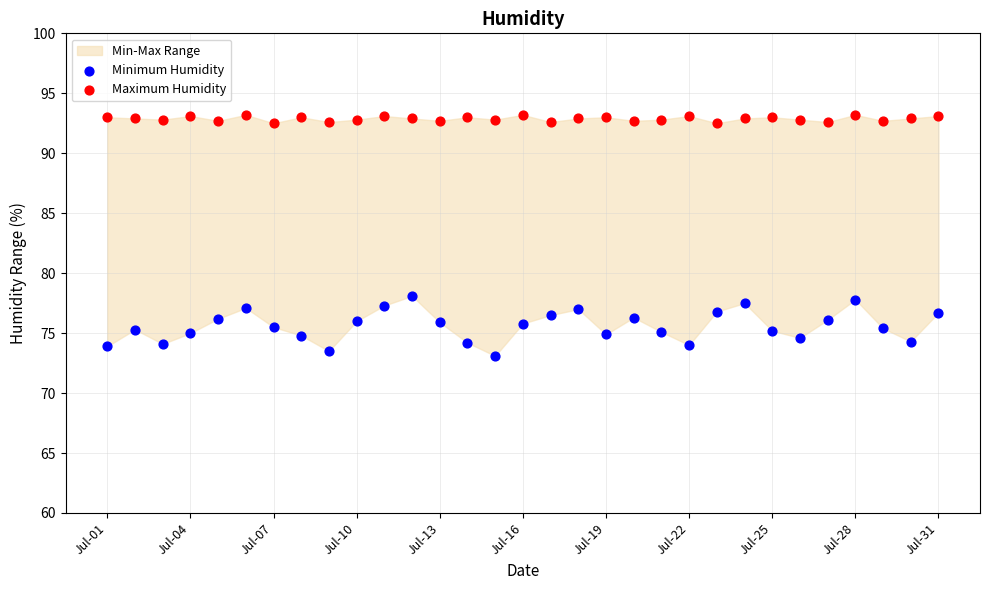

Which series contains the lowest Y value?

Minimum Humidity